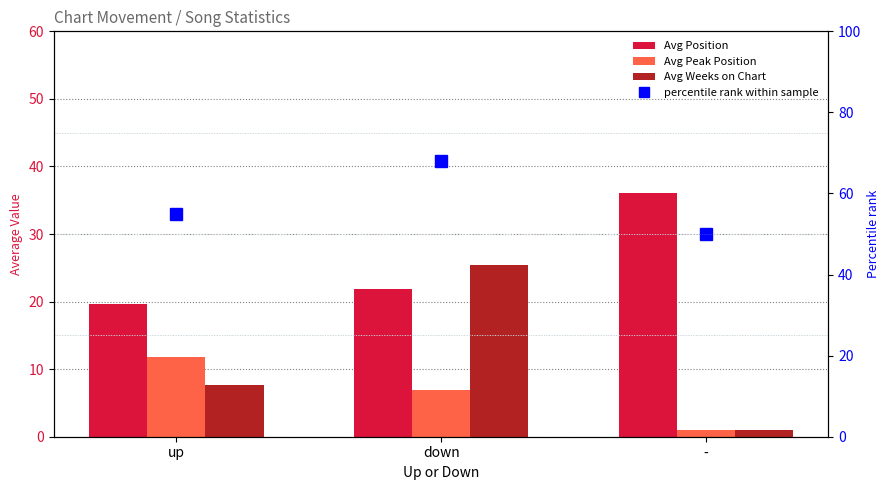

Reading right to left, what are all the values shown in this chart?

Avg Position: -=36.0	down=21.9	up=19.6
Avg Peak Position: -=1.0	down=7.0	up=11.8
Avg Weeks on Chart: -=1.0	down=25.4	up=7.7
percentile rank within sample: -=50.0	down=68.0	up=55.0